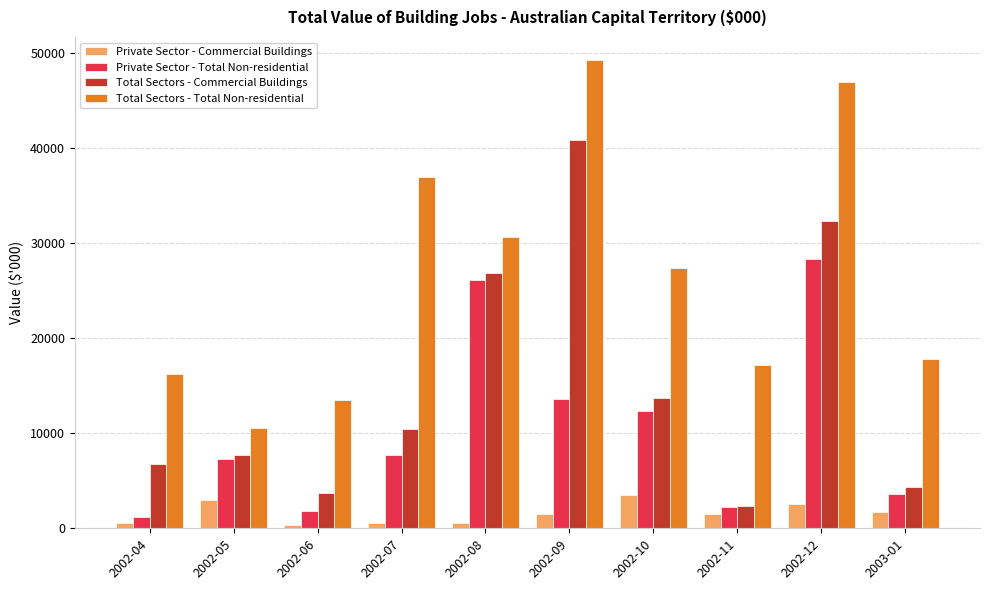

Rank the series by their average value, from highest to lowest.

Total Sectors - Total Non-residential, Total Sectors - Commercial Buildings, Private Sector - Total Non-residential, Private Sector - Commercial Buildings